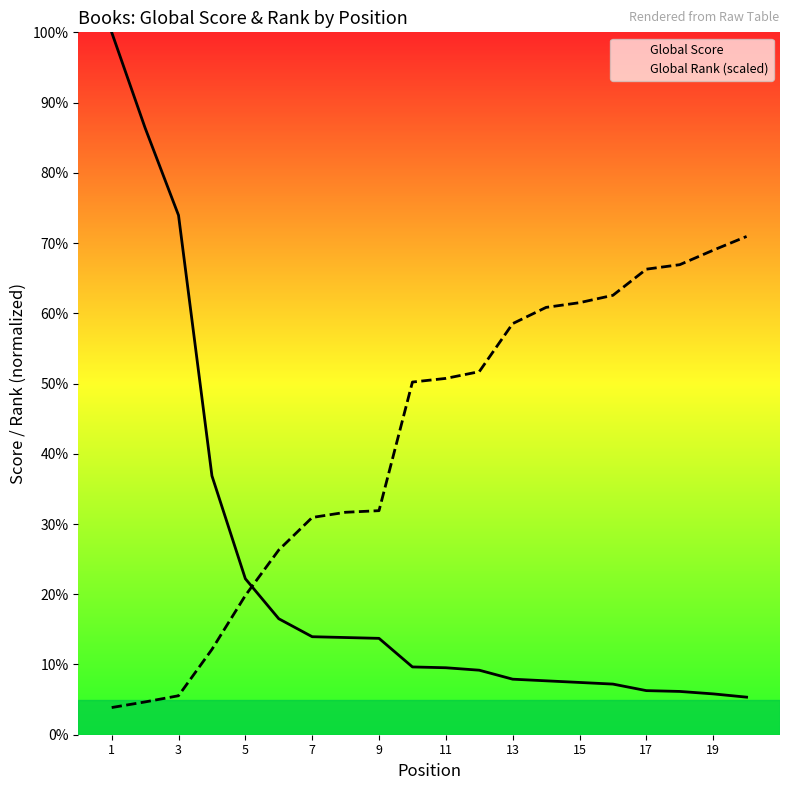

What is the maximum value shown in the chart?

100.0